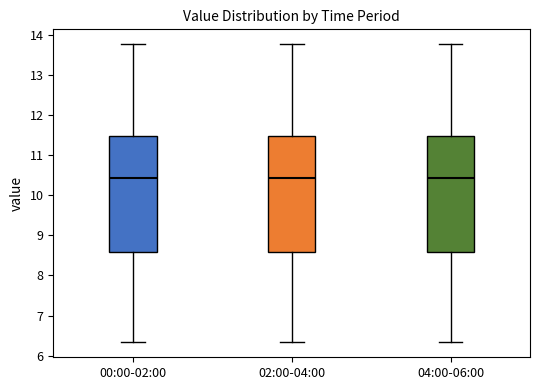

Reading left to right, read every box against the y-axis: the position of its median line, the range the box covers, and the ends of its whiskers. The values are not printed on the chart, so give them approximately, as read against the axis.

00:00-02:00: median 10.4, box 8.6 to 11.5, whiskers 6.3 to 13.8
02:00-04:00: median 10.4, box 8.6 to 11.5, whiskers 6.3 to 13.8
04:00-06:00: median 10.4, box 8.6 to 11.5, whiskers 6.3 to 13.8